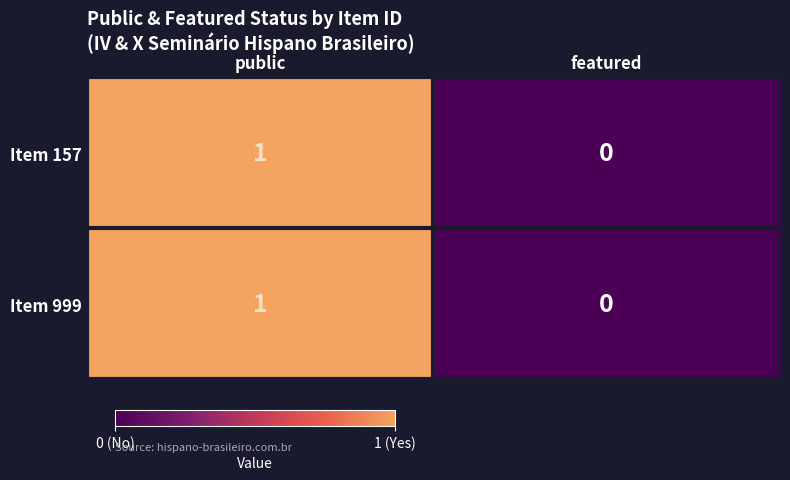

Reading left to right, extract all data points from this chart.

Item 157: public=1	featured=0
Item 999: public=1	featured=0